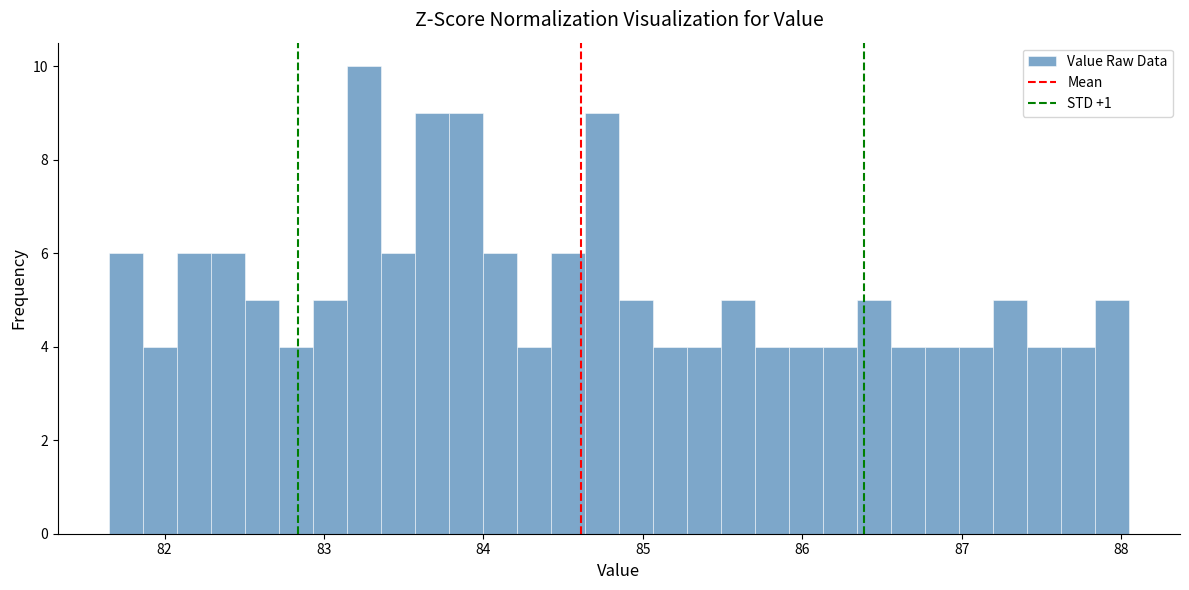

Around what value on the x-axis is the tallest bar? Give the approximate position of its centre, as read against the axis.

83.3